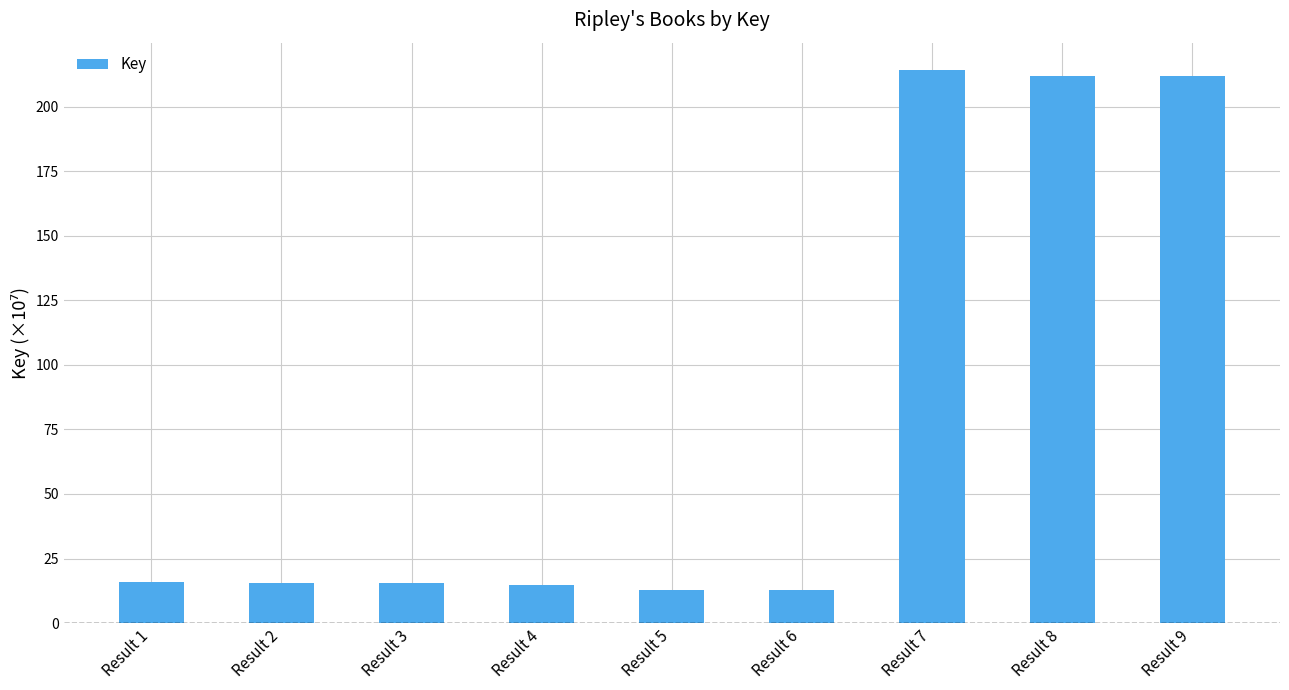

What is the ratio of the value at Result 9 to the value at Result 3?

13.6